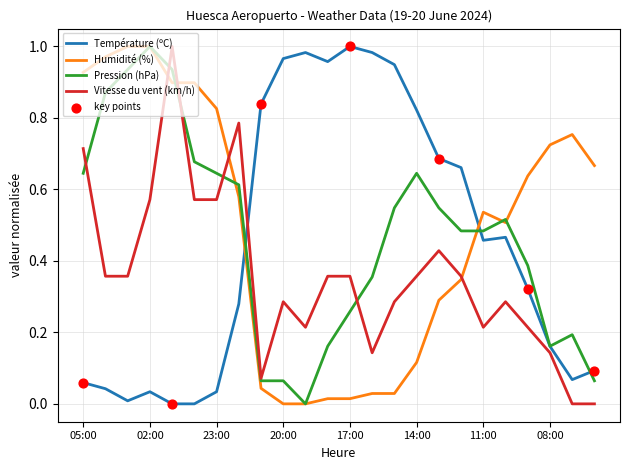

True or false: Vitesse du vent (km/h) and Température (ºC) cross at least once.

True